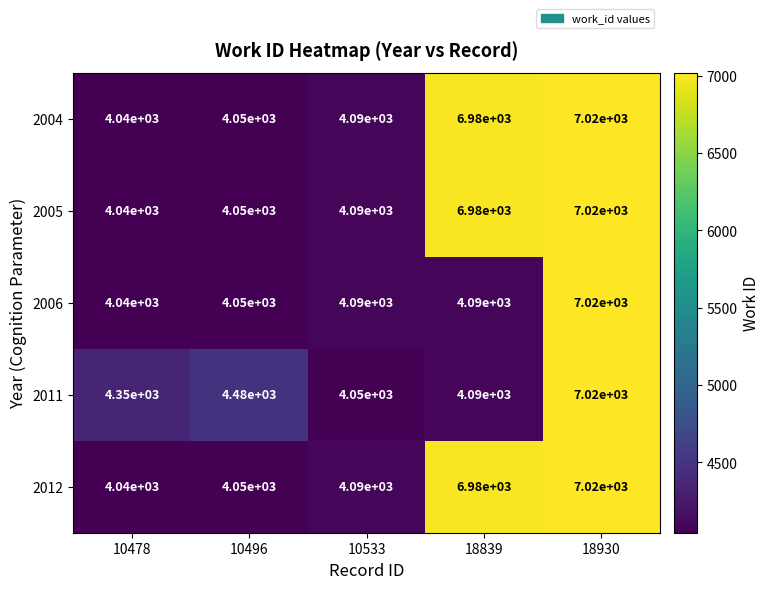

Which category has the highest value across all series?

18930